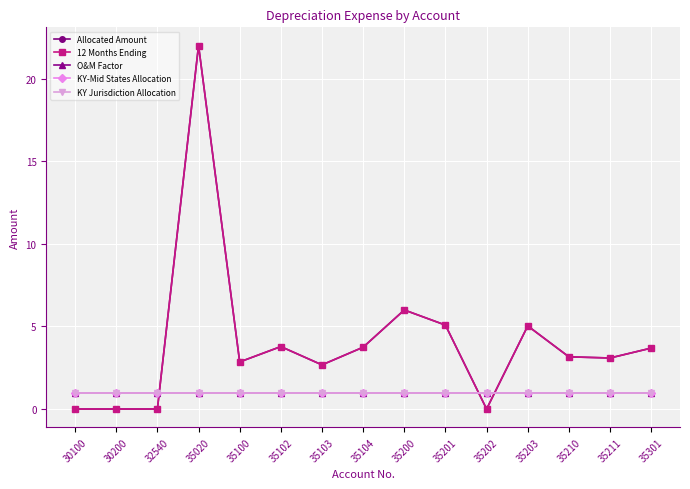

How many lines are shown in the chart?

5